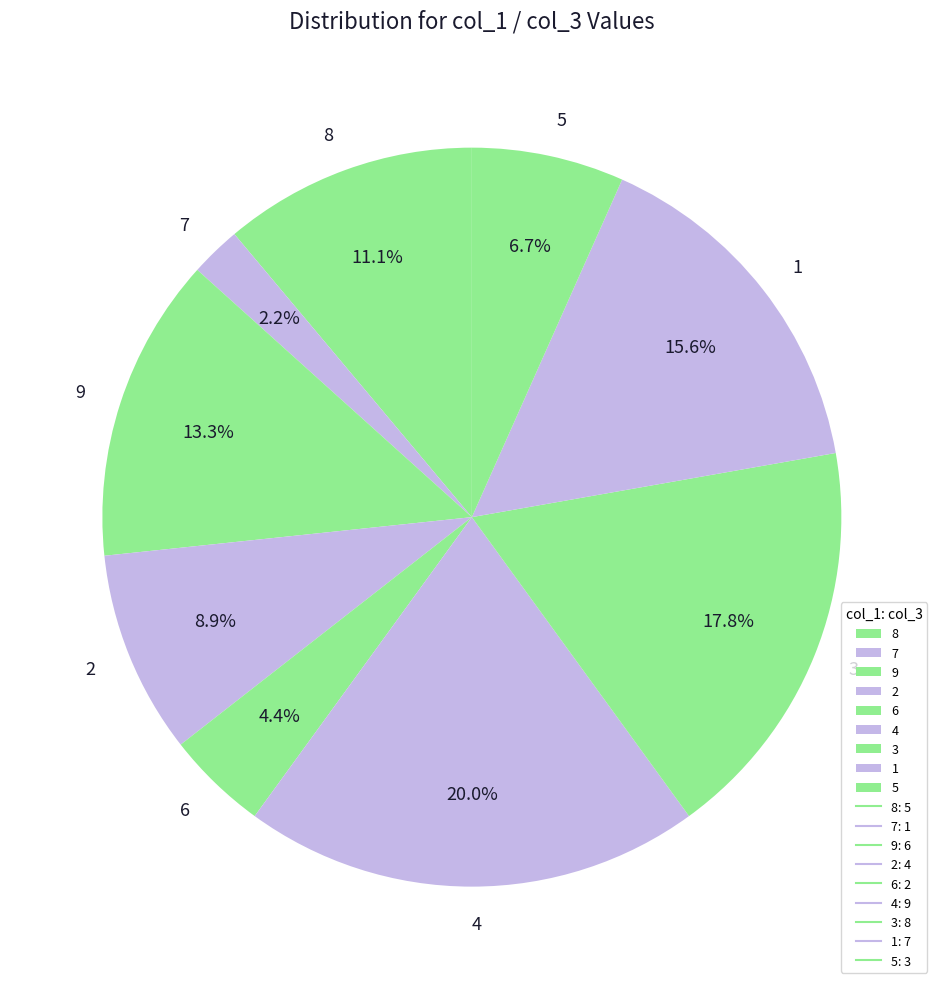

To the nearest percent, what is the average slice percentage?

11%